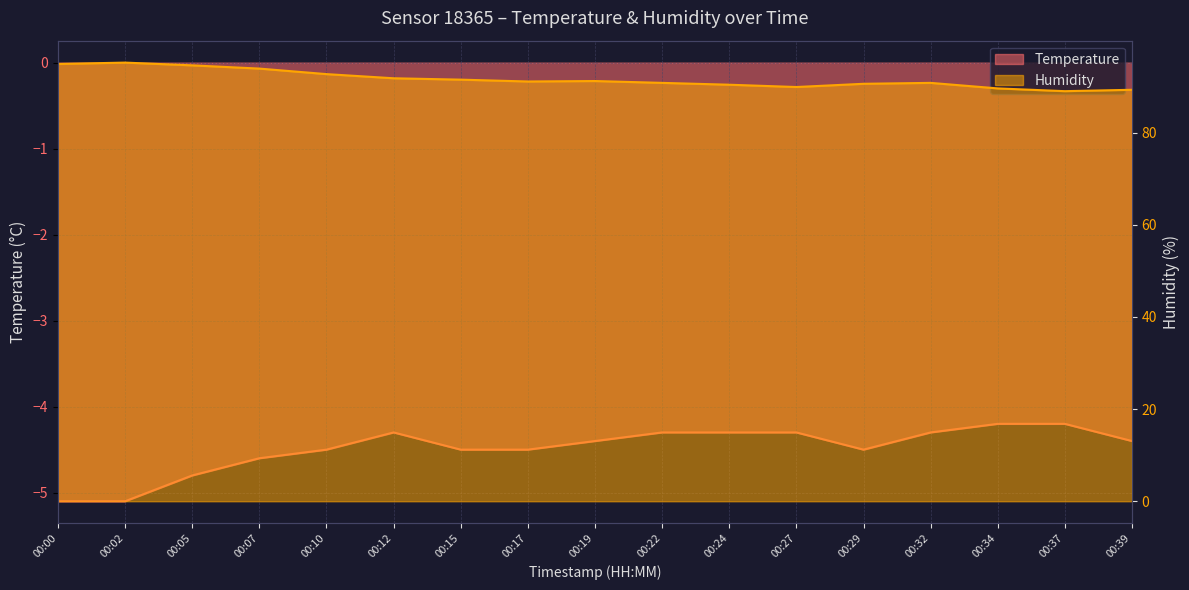

What is the sum of the Temperature values at 00:02 and 00:29?

-9.6